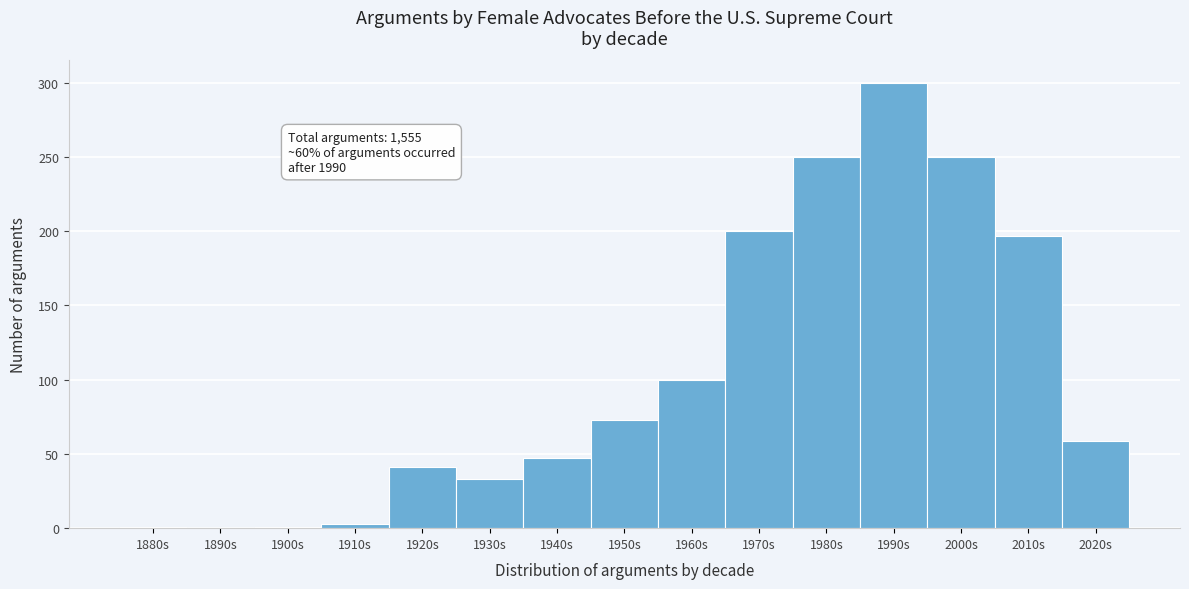

What is the sum of the values at 1960s and 1940s?

147